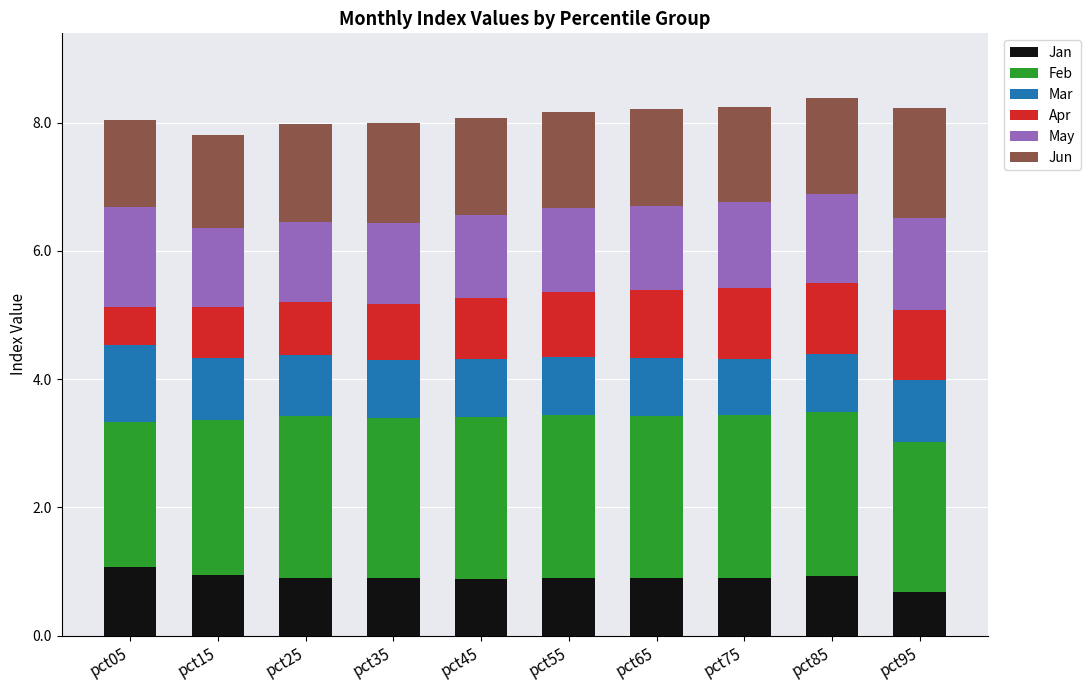

What is the total value across all series at pct85?

8.4